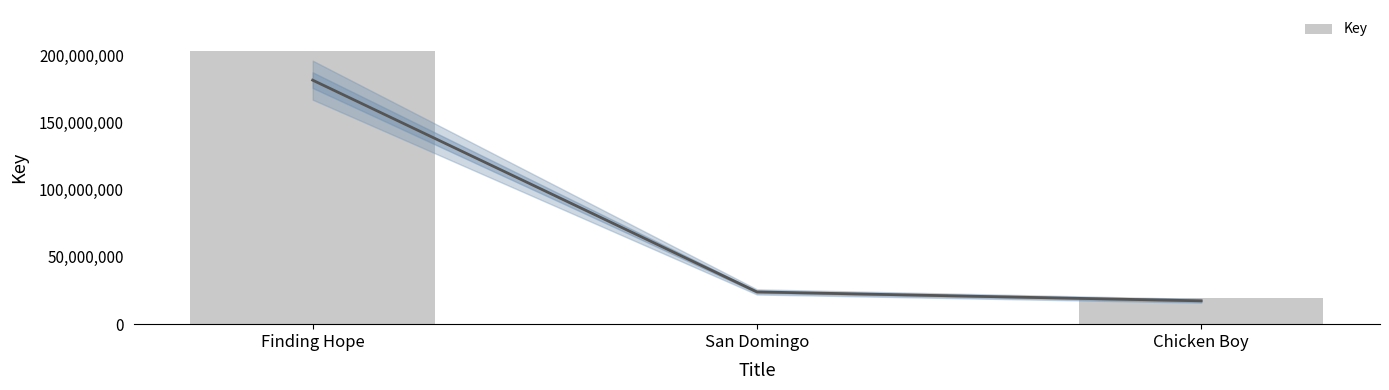

At which label does the data first exceed 19336816?

Finding Hope